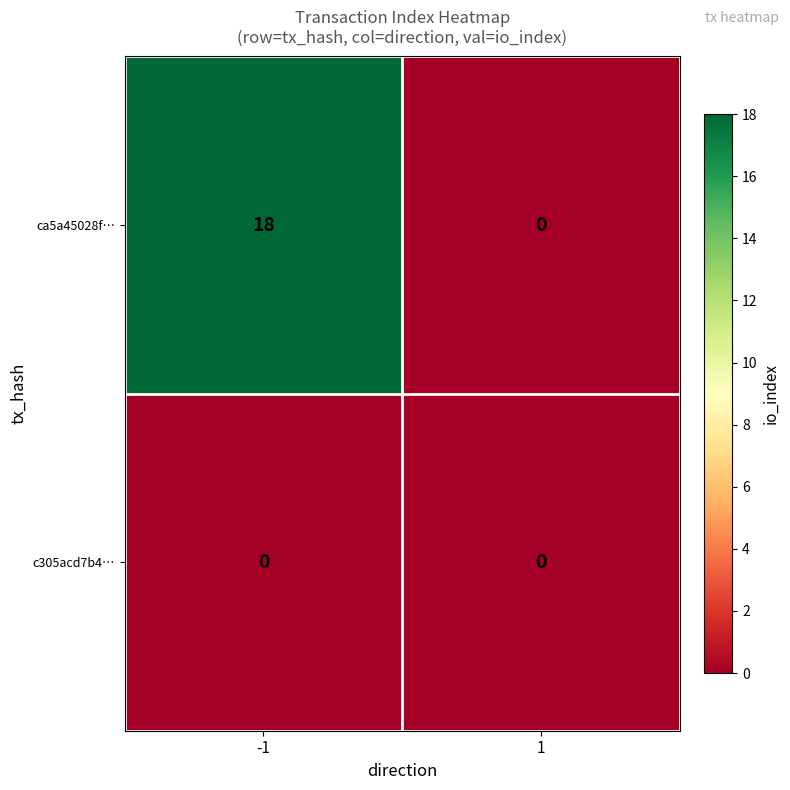

Rank the series at -1 from highest to lowest value.

ca5a45028f…, c305acd7b4…